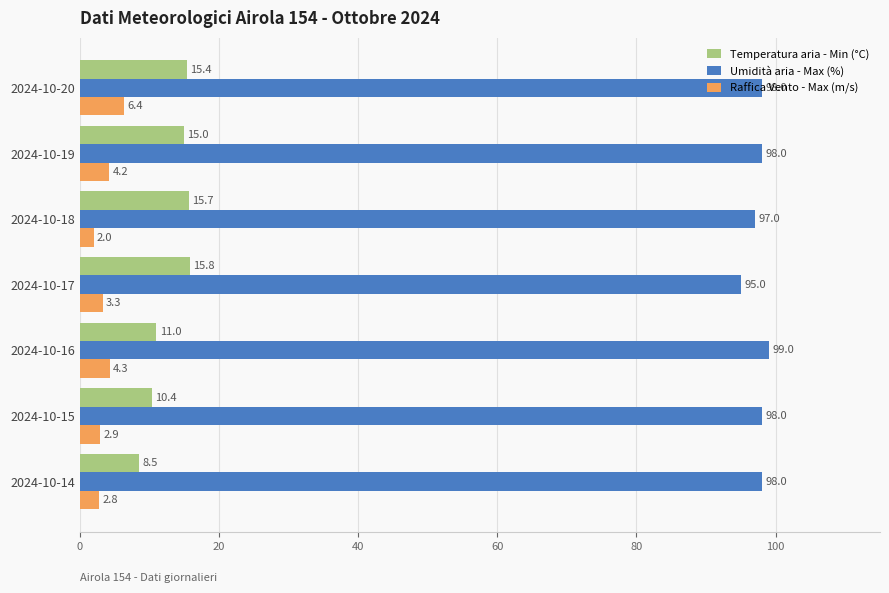

Rank the series by their maximum value, from highest to lowest.

Umidità aria - Max (%), Temperatura aria - Min (°C), Raffica Vento - Max (m/s)